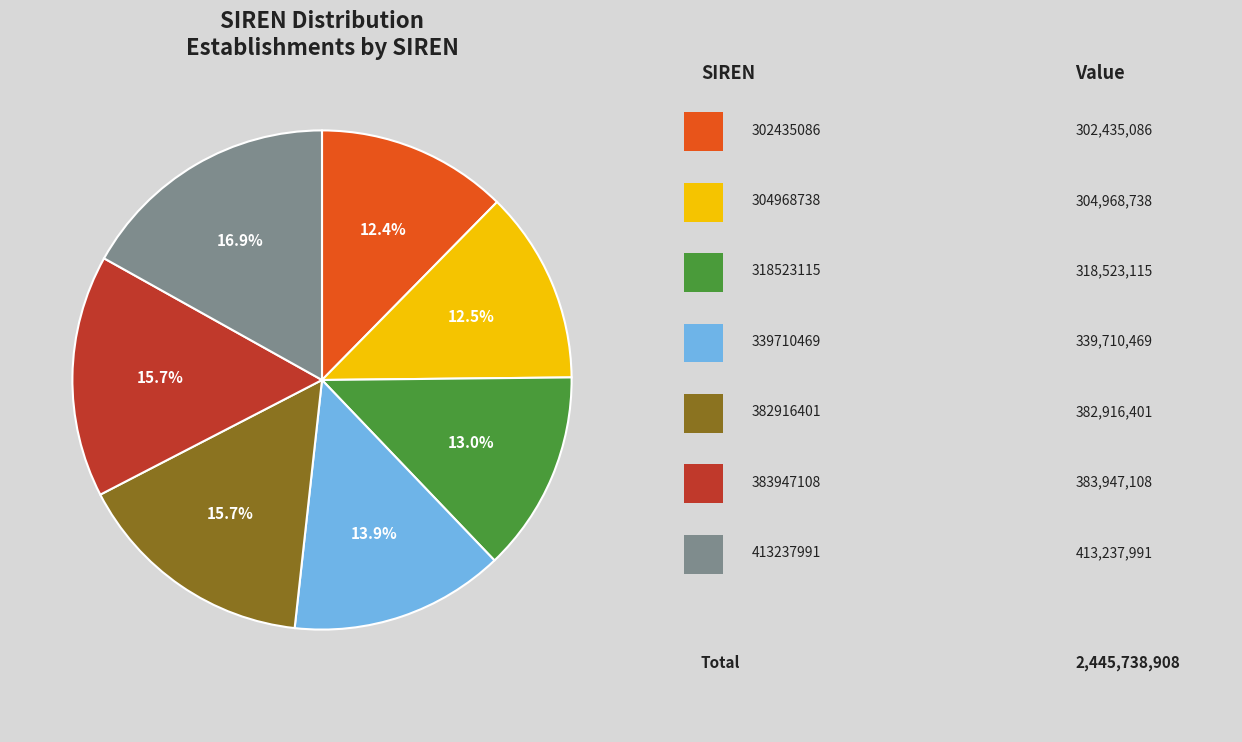

Is there a majority slice in this chart?

No